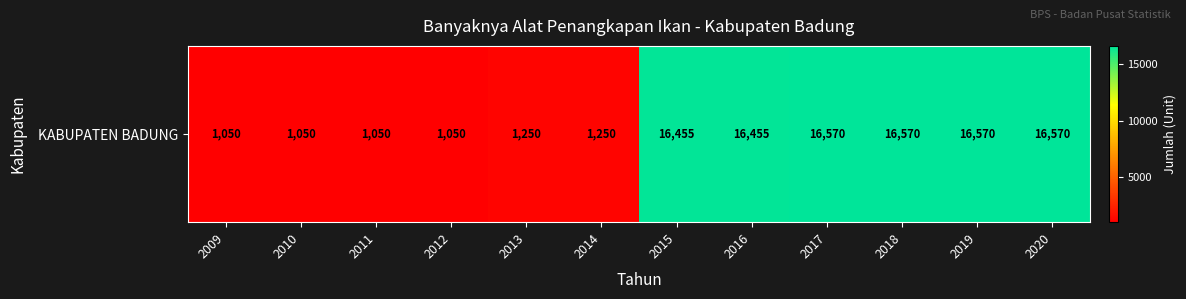

Rank the categories by value from lowest to highest.

2009, 2010, 2011, 2012, 2013, 2014, 2015, 2016, 2017, 2018, 2019, 2020